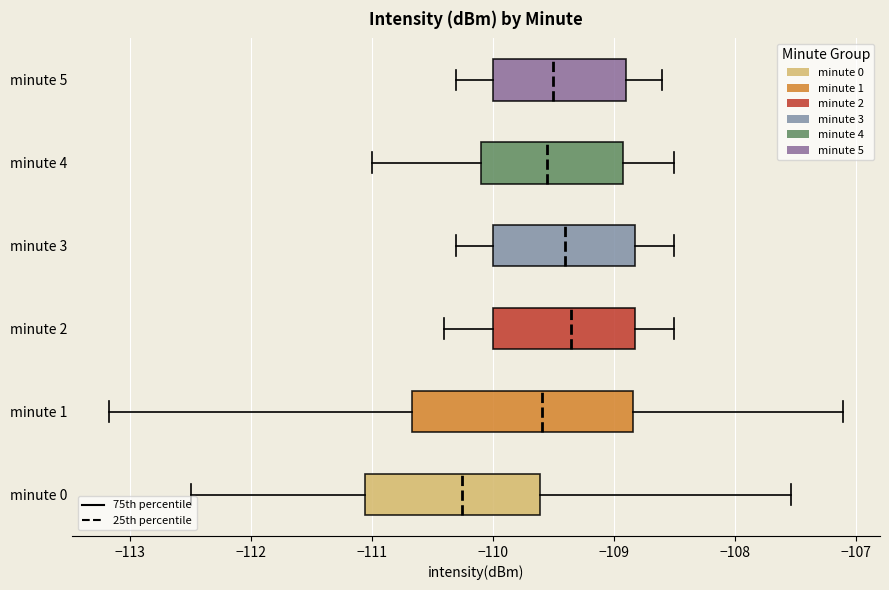

Reading bottom to top, transcribe this box plot: for each box, give where its median line is, the range the box spans, and where its two whiskers end, as read against the x-axis. The values are not printed on the chart, so give them approximately, as read against the axis.

minute 0: median -110.3, box -111.1 to -109.6, whiskers -112.5 to -107.5
minute 1: median -109.6, box -110.7 to -108.8, whiskers -113.2 to -107.1
minute 2: median -109.3, box -110.0 to -108.8, whiskers -110.4 to -108.5
minute 3: median -109.4, box -110.0 to -108.8, whiskers -110.3 to -108.5
minute 4: median -109.5, box -110.1 to -108.9, whiskers -111.0 to -108.5
minute 5: median -109.5, box -110.0 to -108.9, whiskers -110.3 to -108.6